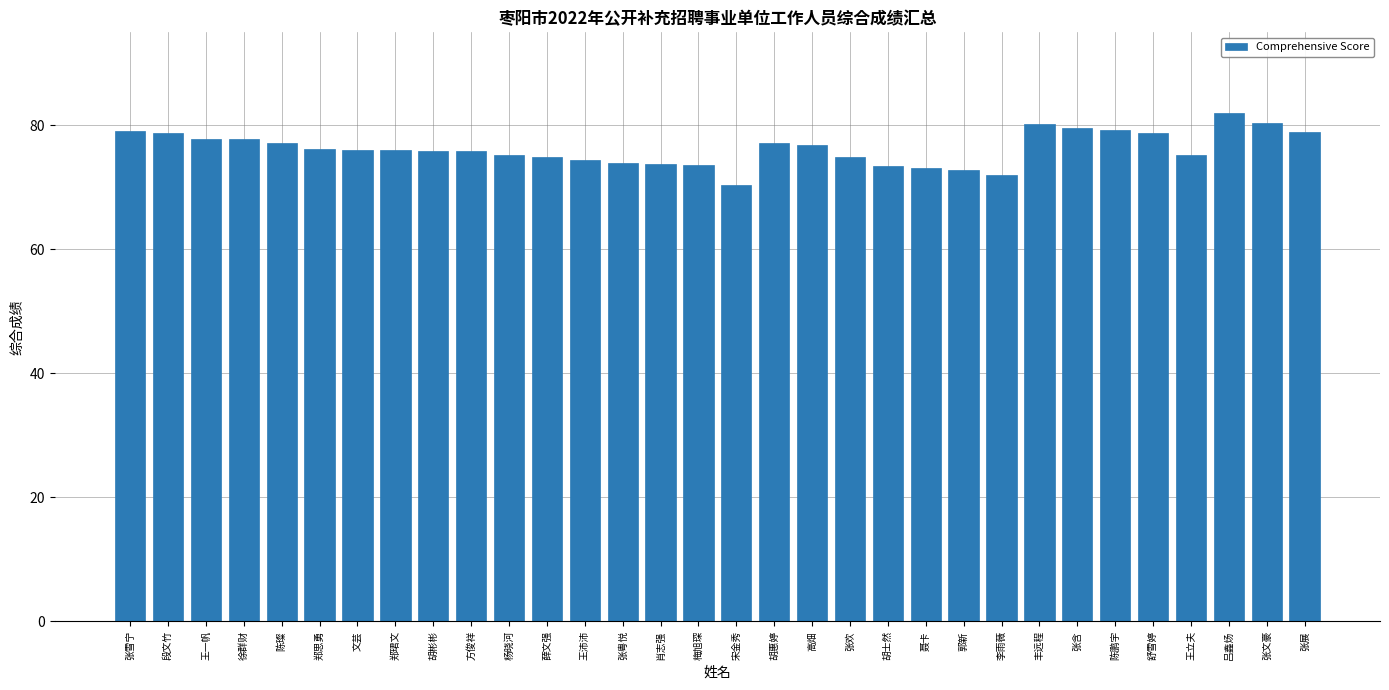

What is the approximate value at 聂卡?

73.1